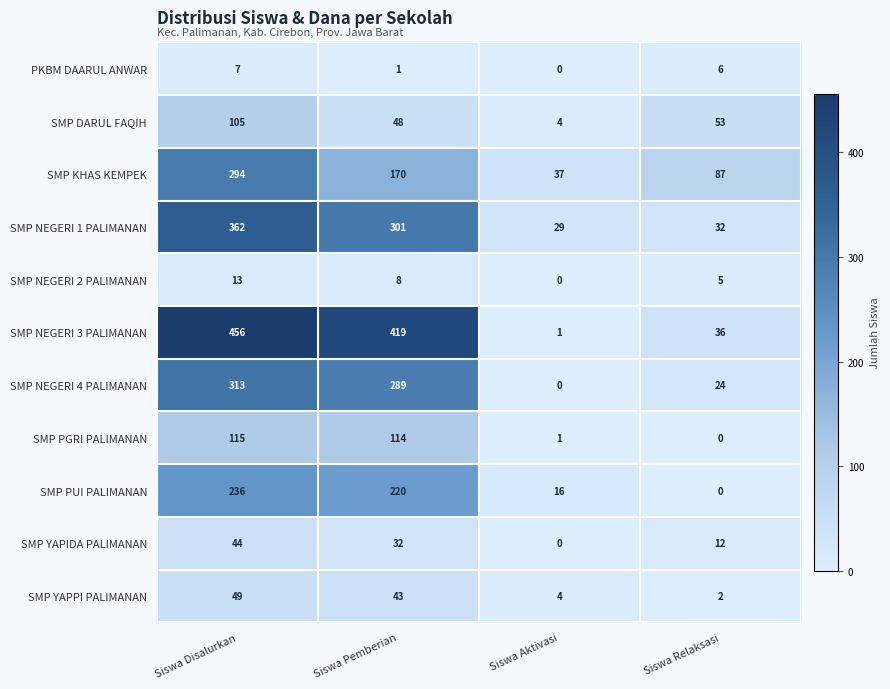

Is it true that SMP PUI PALIMANAN equals 132 at Siswa Disalurkan?

False